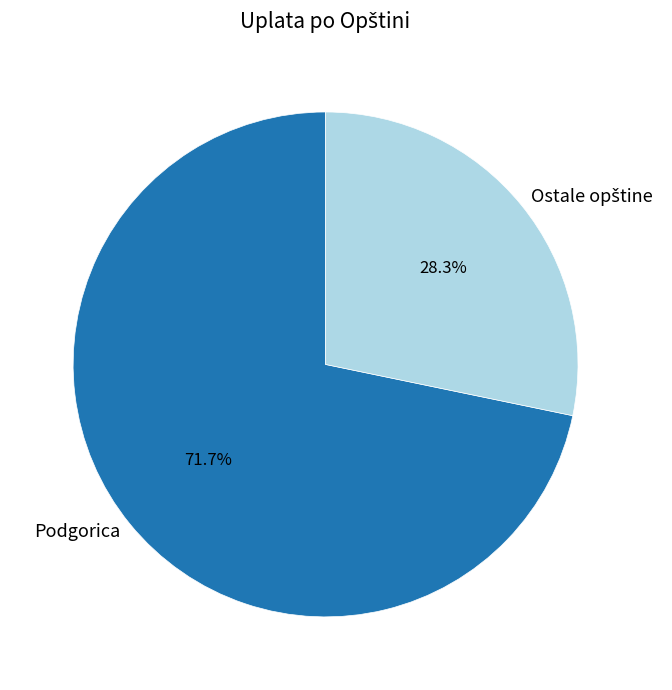

What is the largest slice in the pie chart?

Podgorica